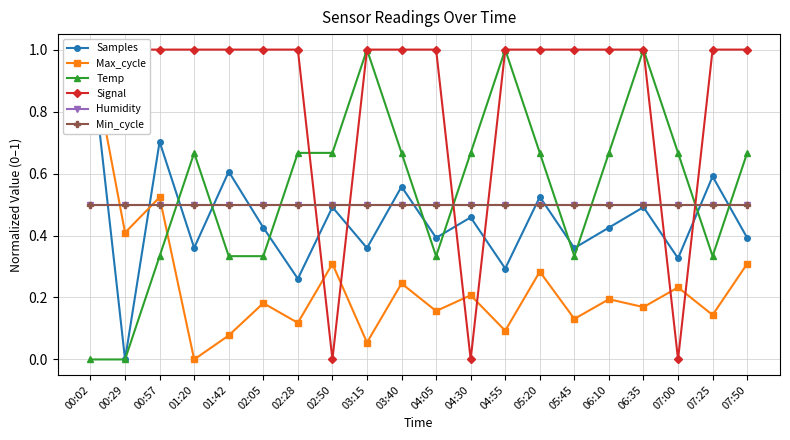

Which category has the highest value in the Humidity series?

00:02